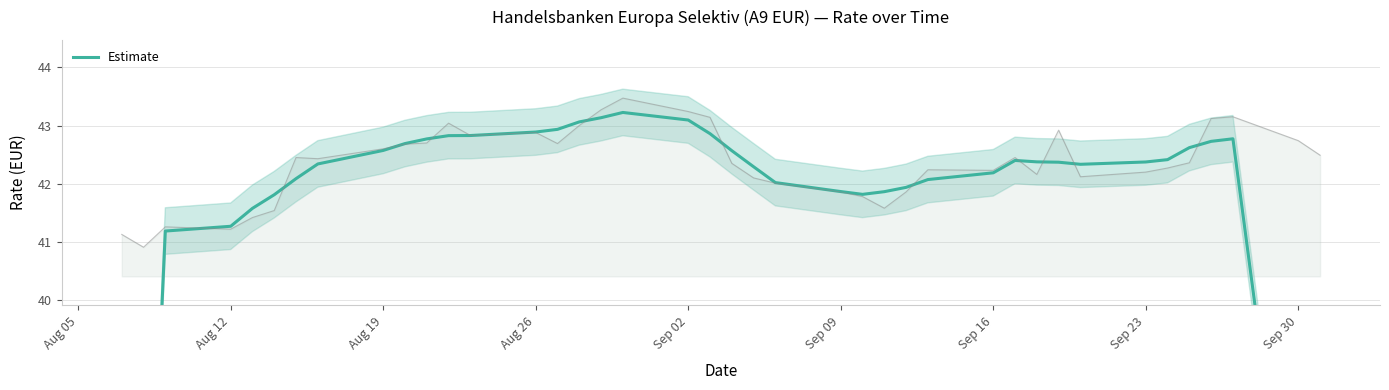

How many interior local peaks (higher than both neighbors) does the data have?

3